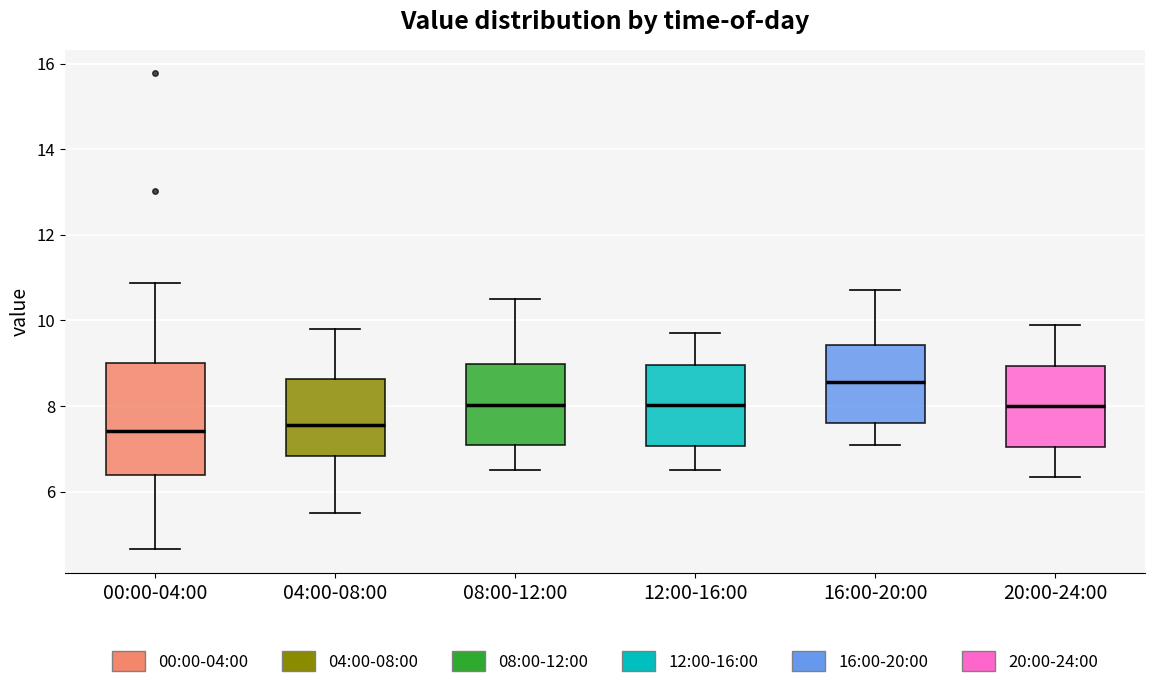

Where does the median line of the box for 12:00-16:00 sit on the y-axis? The values are not printed on the chart, so give them approximately, as read against the axis.

8.0